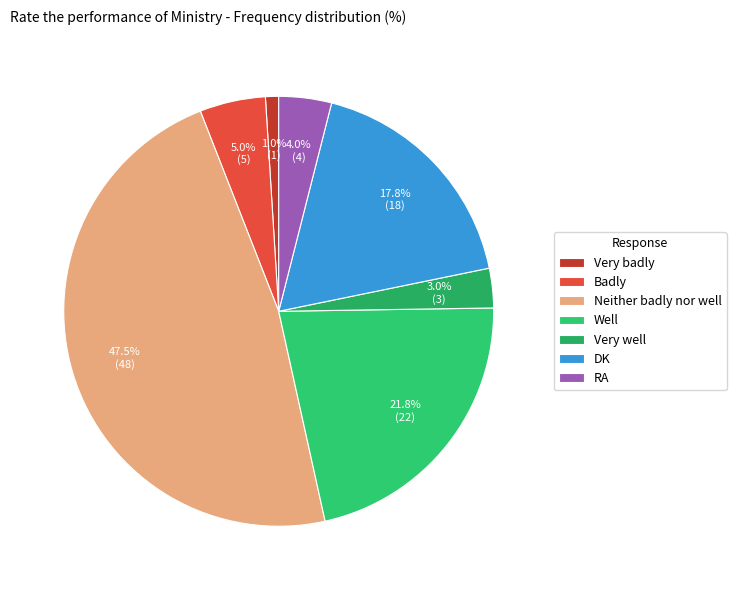

Which category has the biggest portion of the pie?

Neither badly nor well